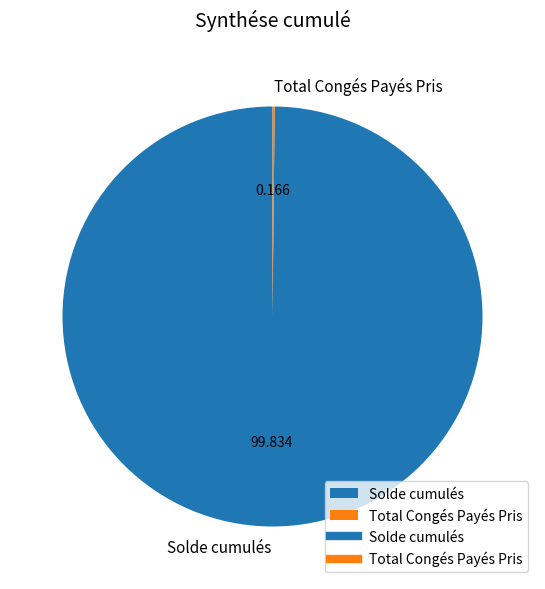

Is there a majority slice in this chart?

Yes